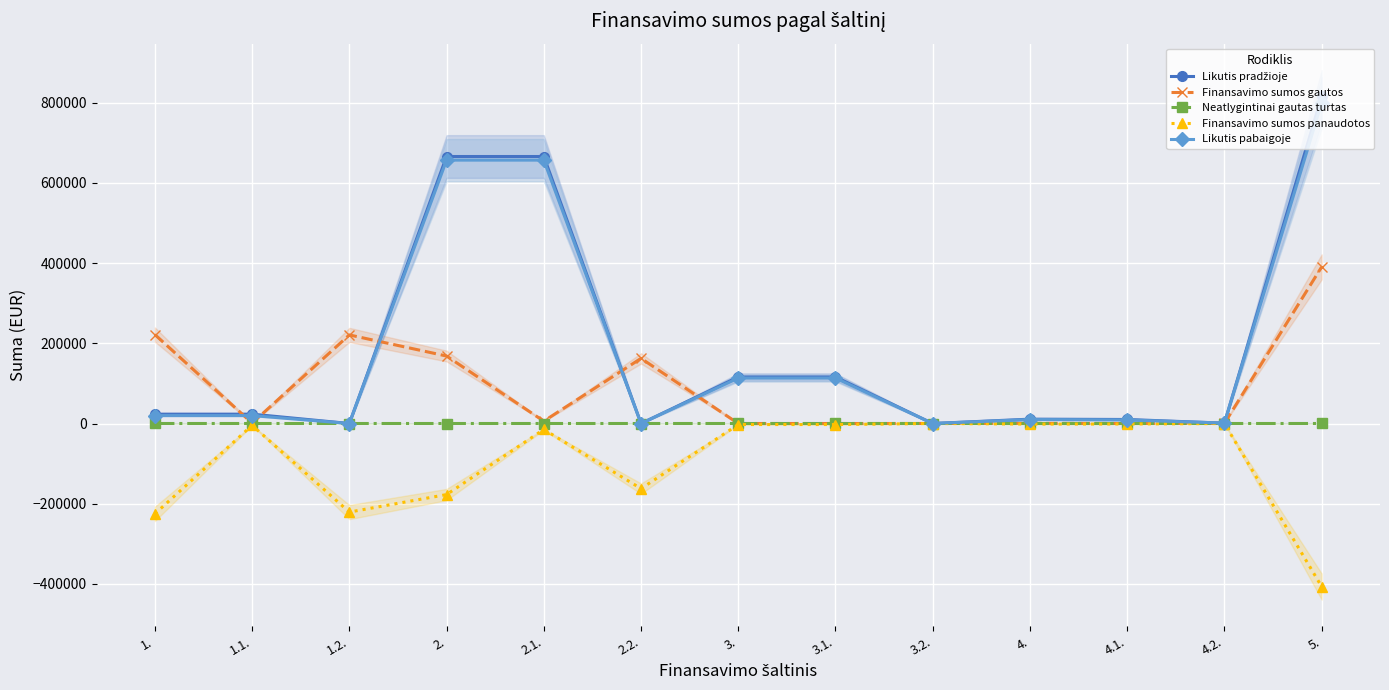

At 4.1., list the series in order from largest to smallest.

Likutis pradžioje, Likutis pabaigoje, Neatlygintinai gautas turtas, Finansavimo sumos gautos, Finansavimo sumos panaudotos